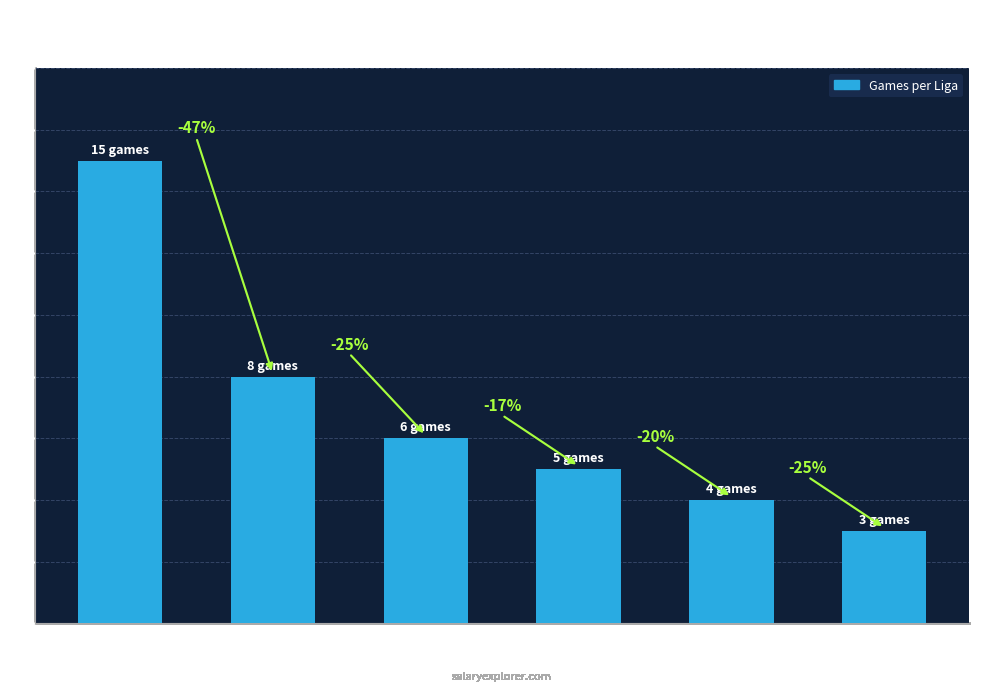

How many bars are there in total?

6